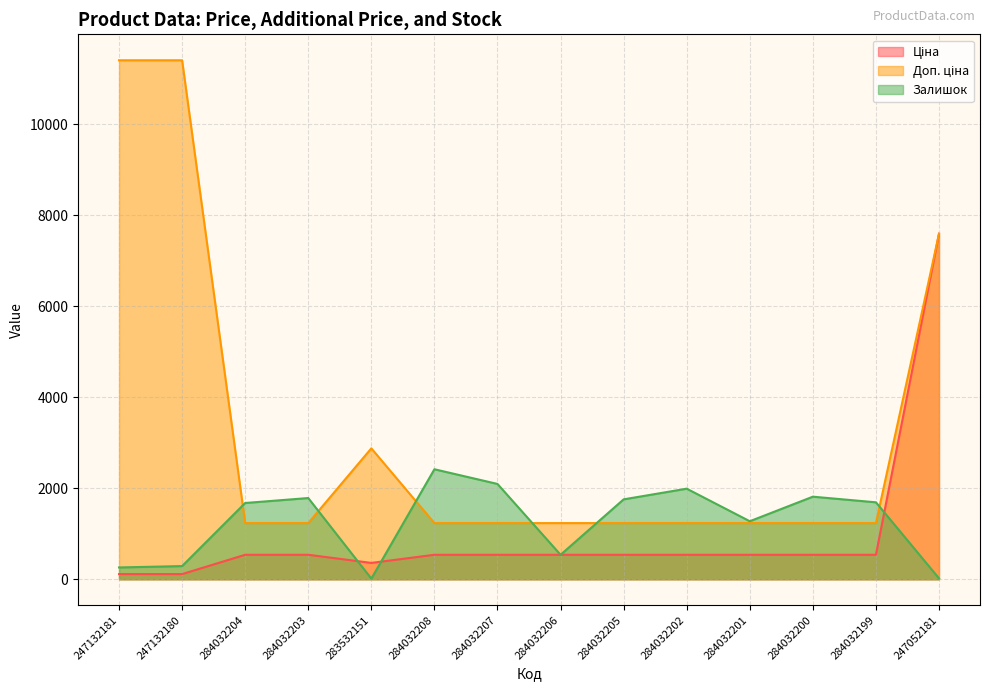

Where does the Залишок series first go above 1692?

284032203